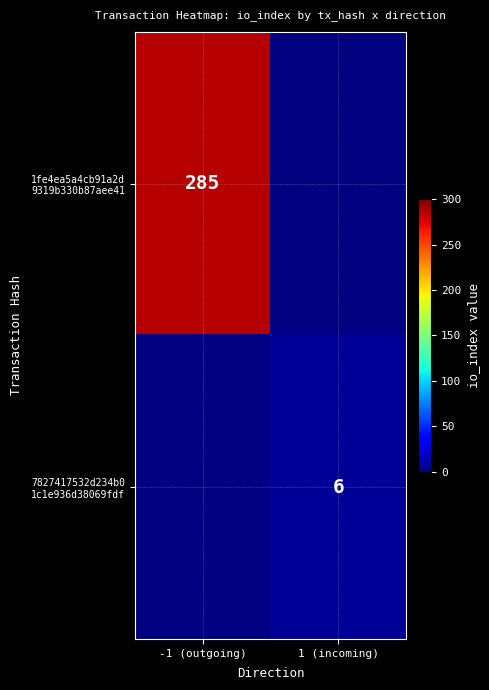

Which category has the highest value in the 1fe4ea5a4cb91a2d 9319b330b87aee41 series?

-1 (outgoing)